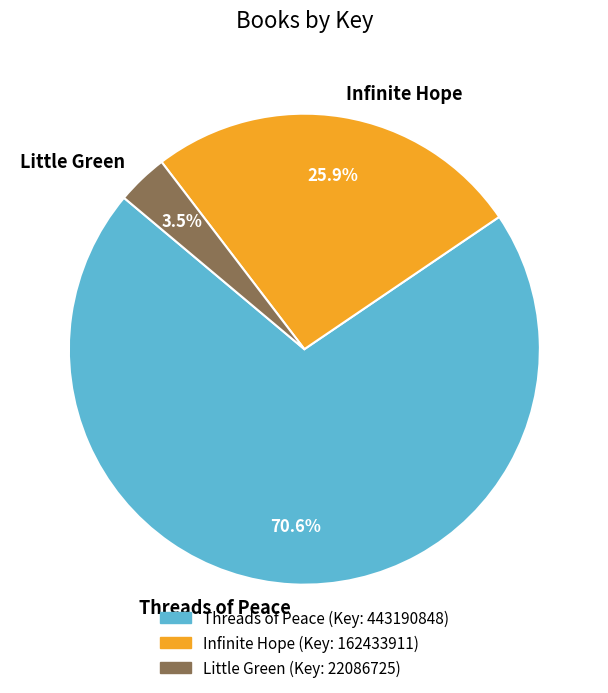

How many slices are in this pie chart?

3